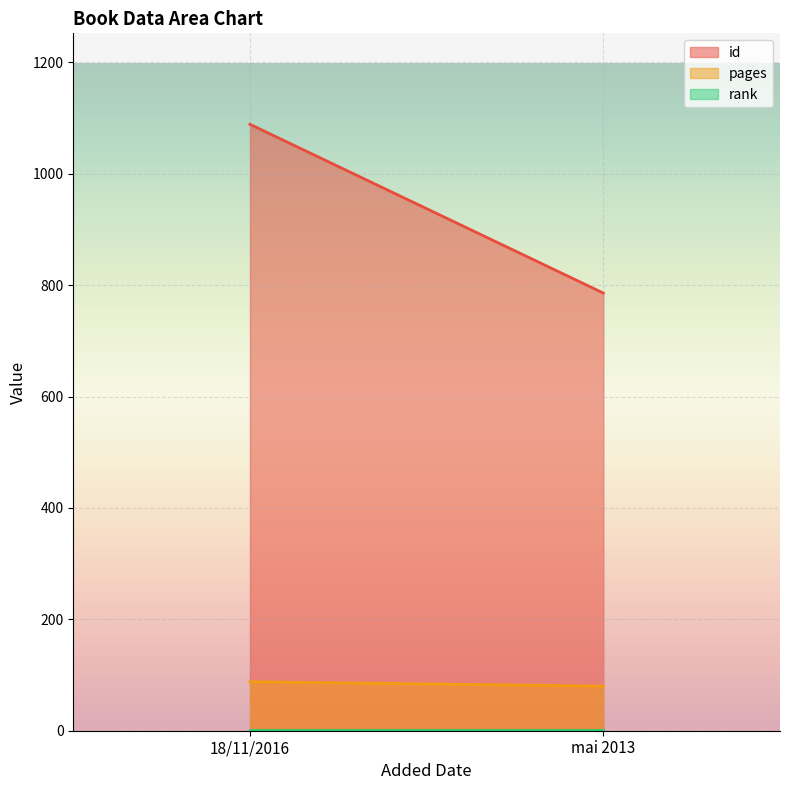

At how many categories does at least one series exceed 799?

1